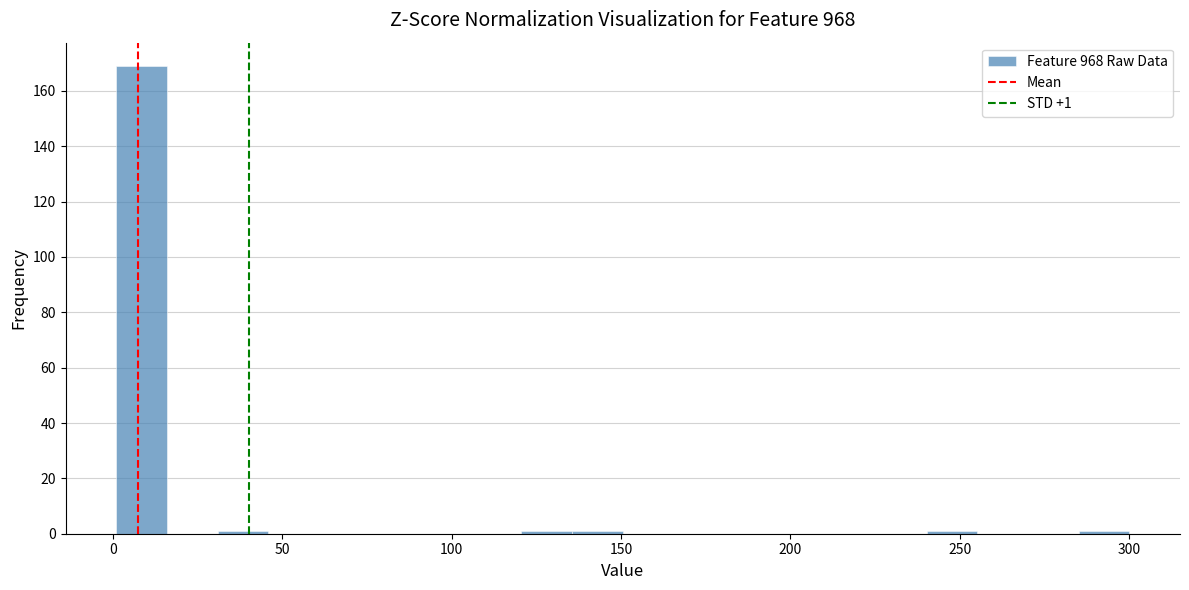

Read against the x-axis, roughly where is the centre of the tallest bar?

10